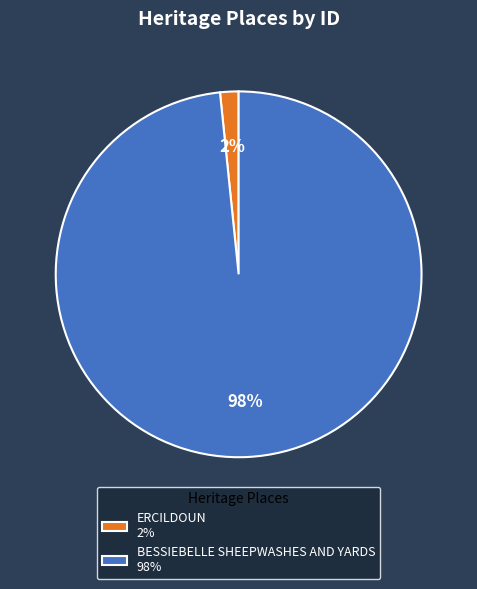

Count the number of slices in the pie.

2